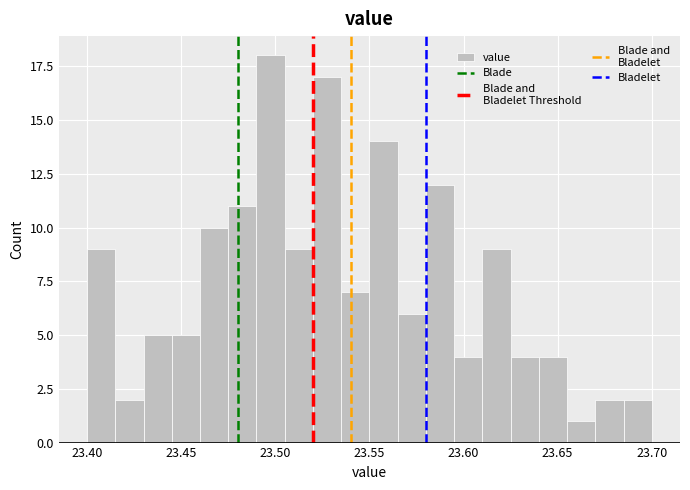

Around what value on the x-axis is the tallest bar? Give the approximate position of its centre, as read against the axis.

23.500